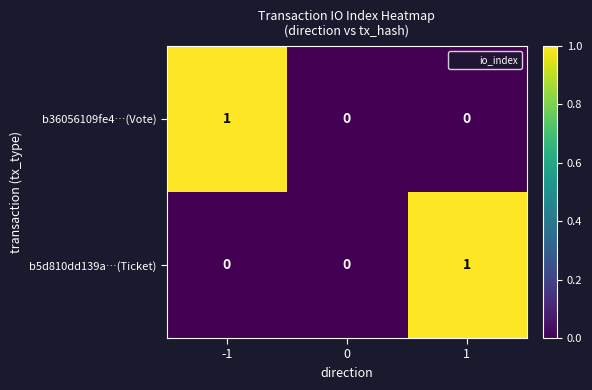

The value of b5d810dd139a…(Ticket) at -1 is 0. True or false?

True